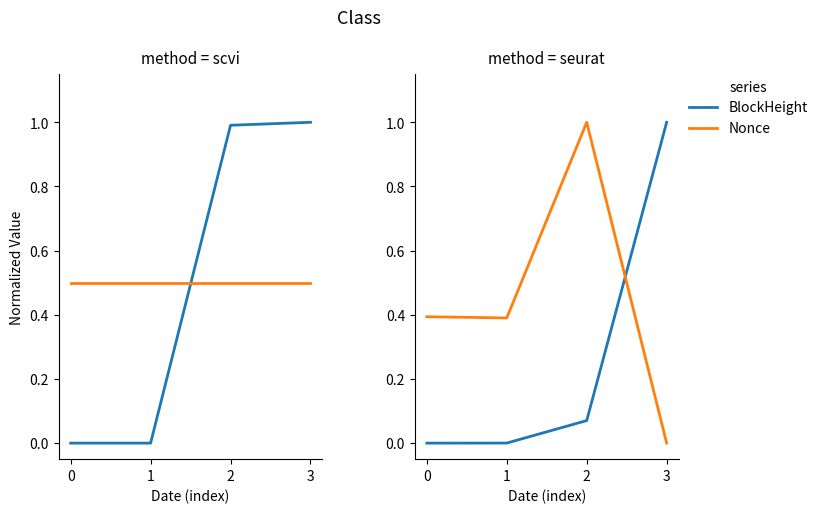

True or false: Amount has a value of 0.0 at 1.

True